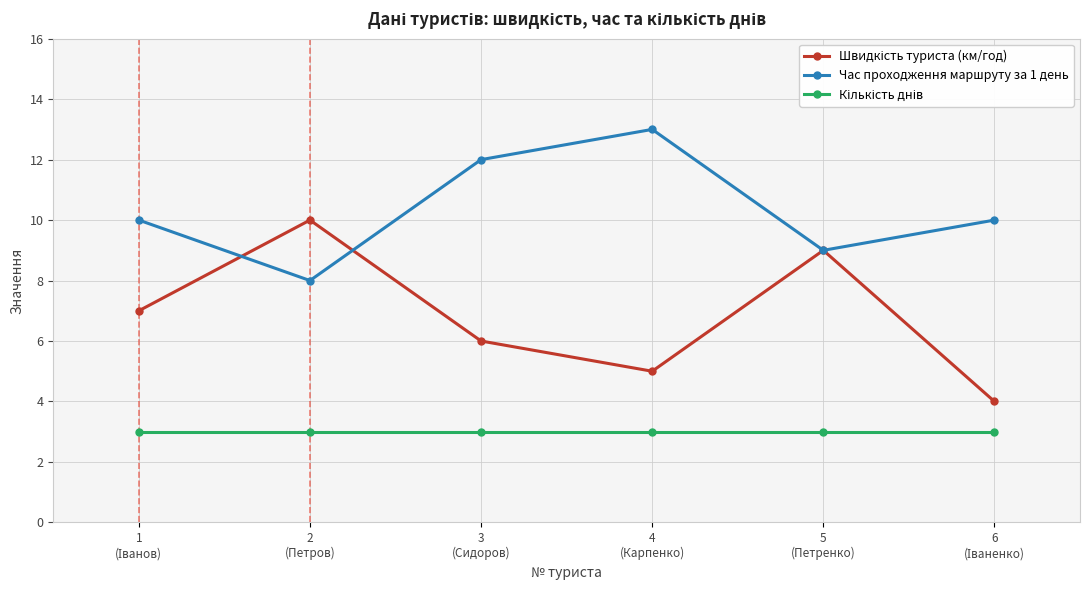

What is the greatest value displayed?

13